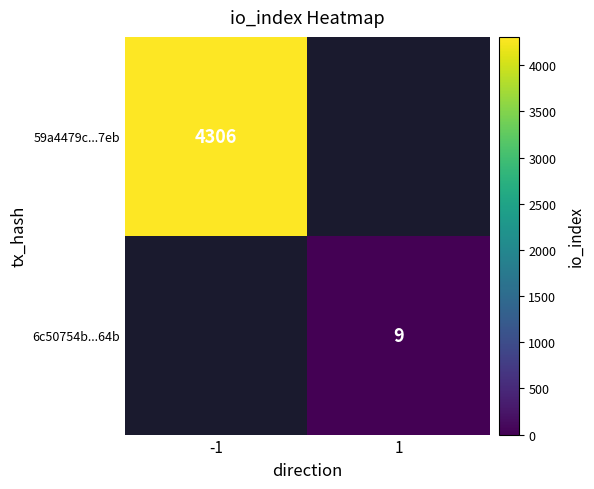

True or false: 6c50754b...64b has a value of 15 at 1.

False